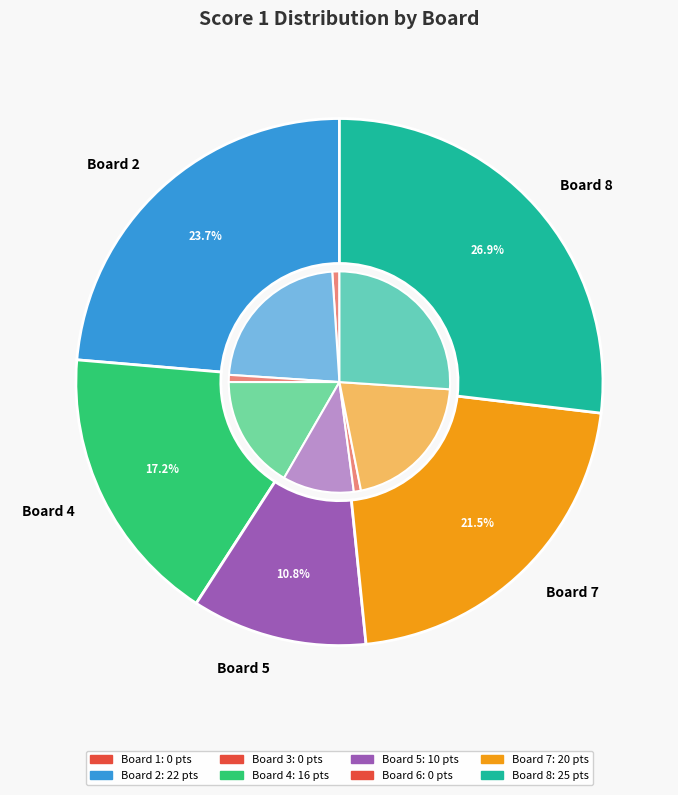

Combined, do Board 1 and Board 2 account for over 50%?

No